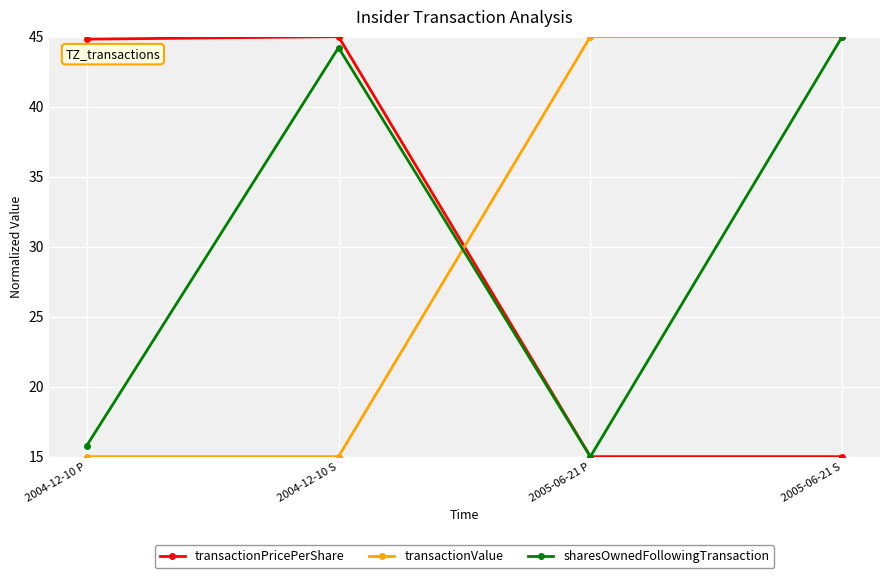

True or false: transactionPricePerShare has a value of 59.5 at 2004-12-10 S.

False